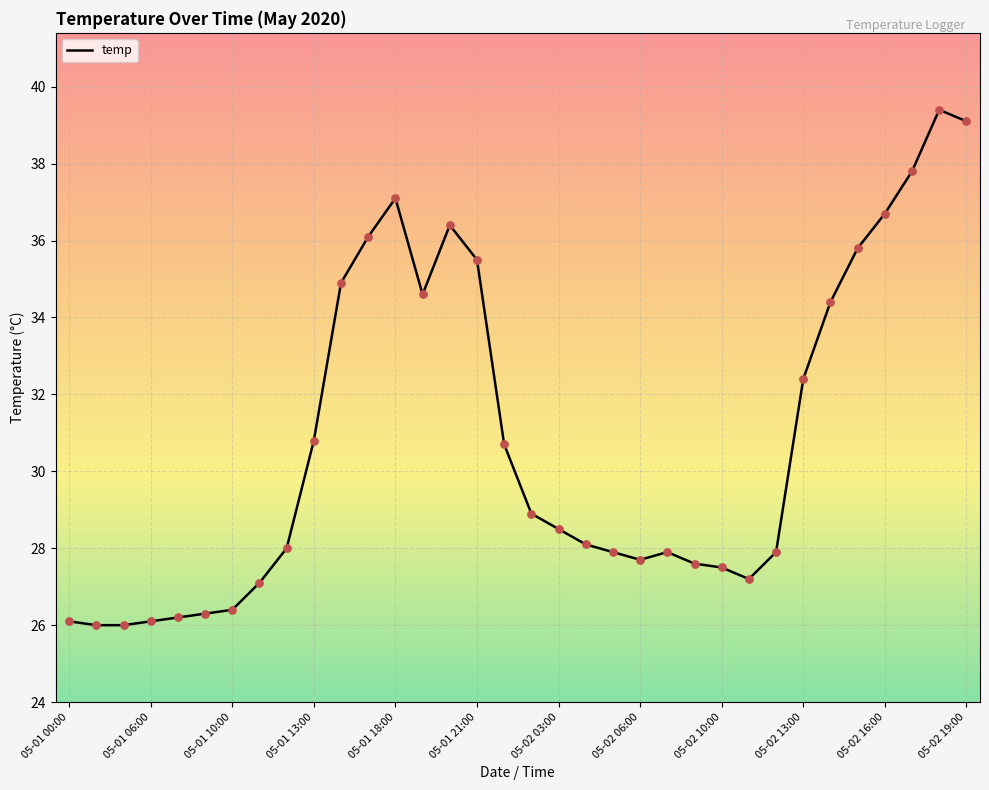

What is the greatest value displayed?

39.4